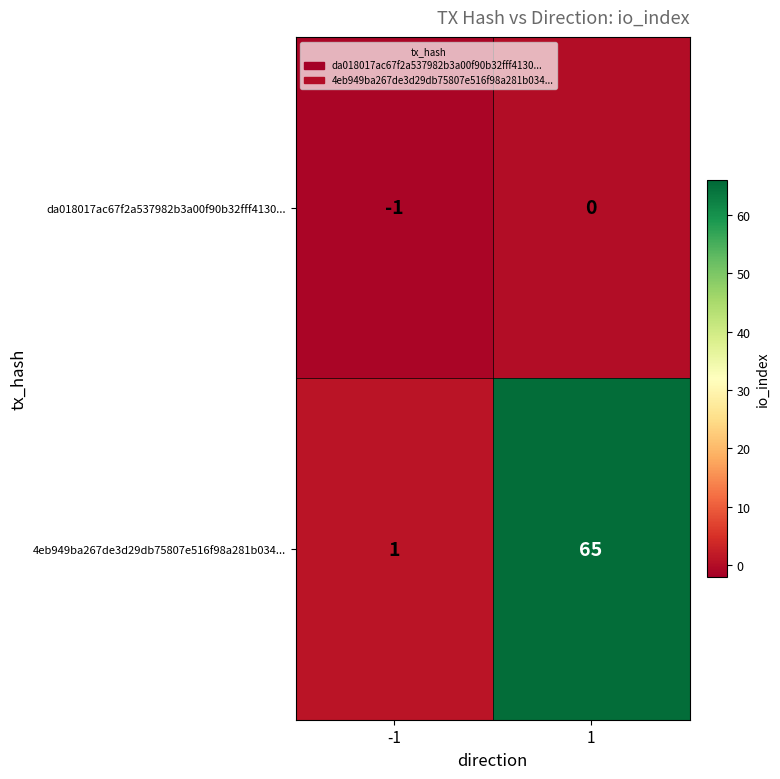

What is the difference between the maximum and minimum values in the 4eb949ba267de3d29db75807e516f98a281b034... series?

64